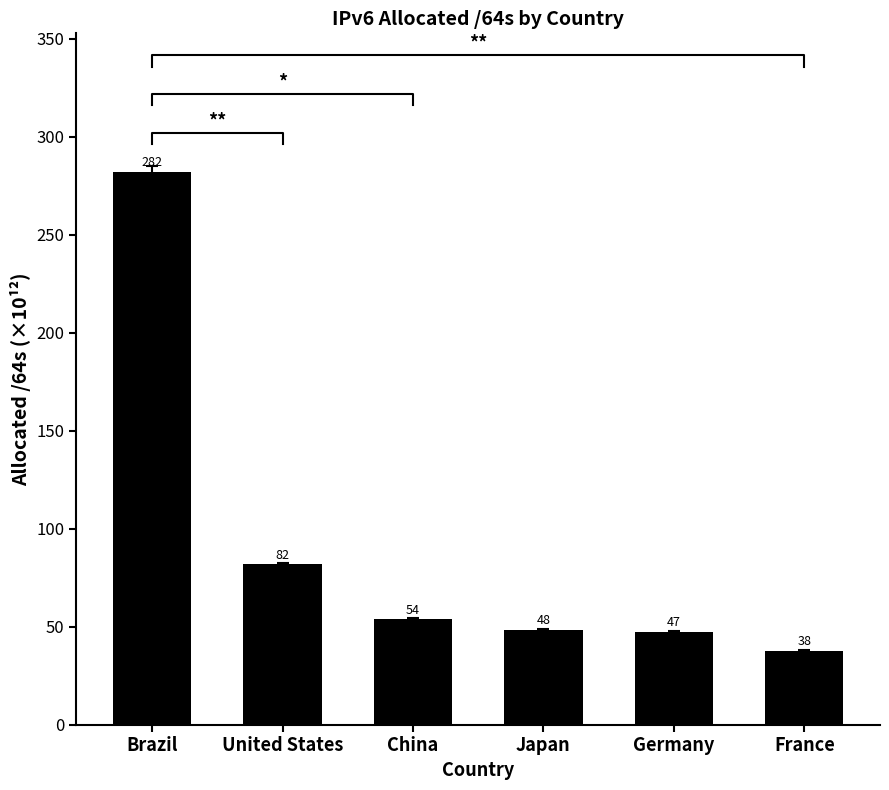

Rank the categories by value from highest to lowest.

Brazil, United States, China, Japan, Germany, France